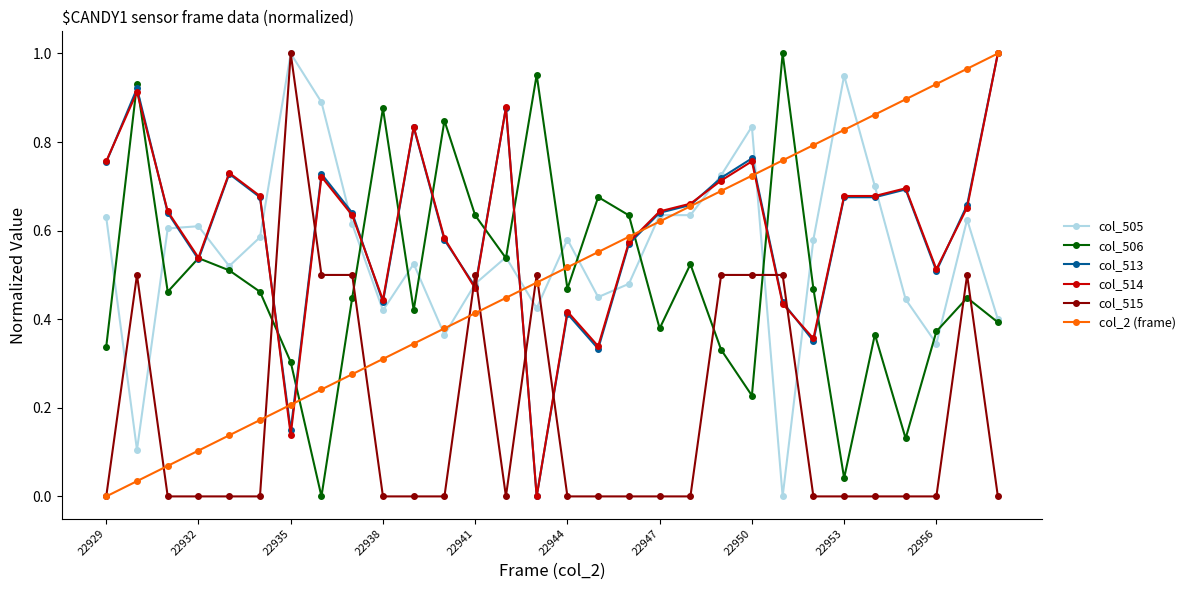

In col_506, how many points are lower than both neighbors (excluding endpoints)?

9